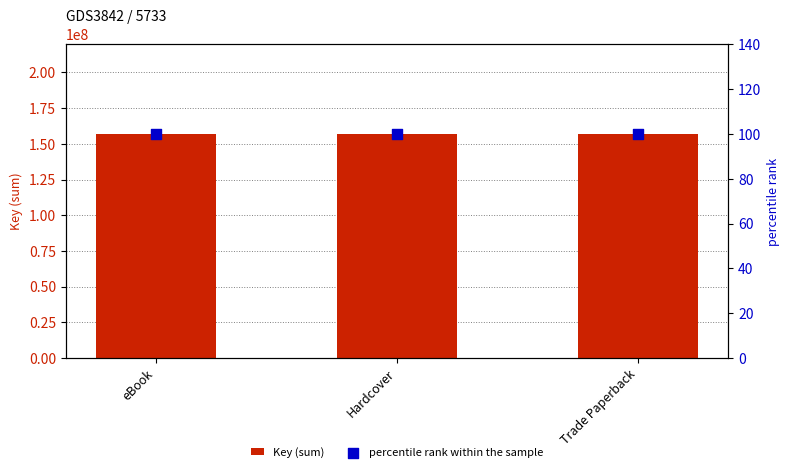

At how many categories does at least one series exceed 94982840?

3